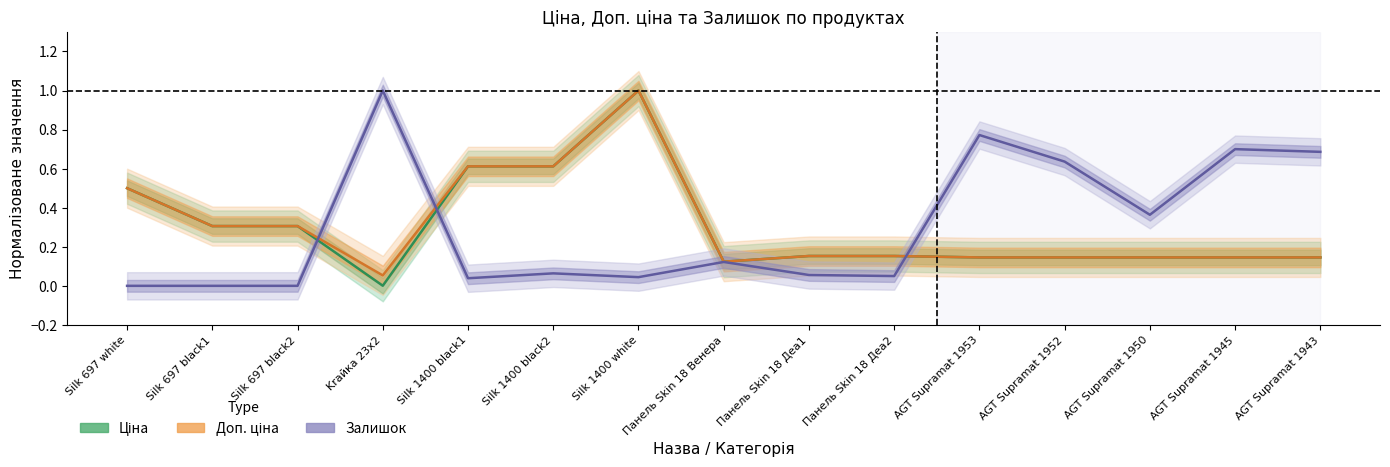

Does the chart display data point markers on the line(s)?

No